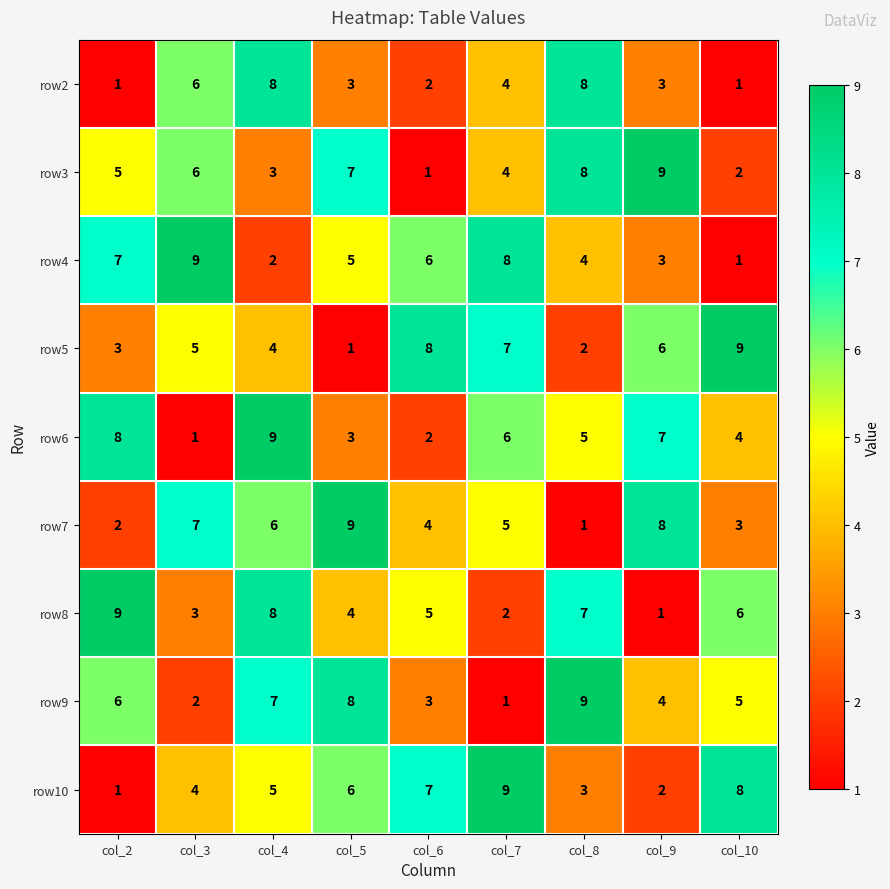

At which label is row10 closest to 5?

col_4